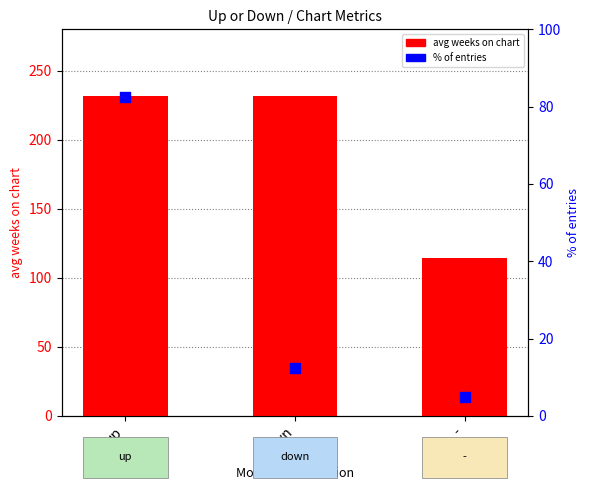

What is the total value across all series at -?

119.5